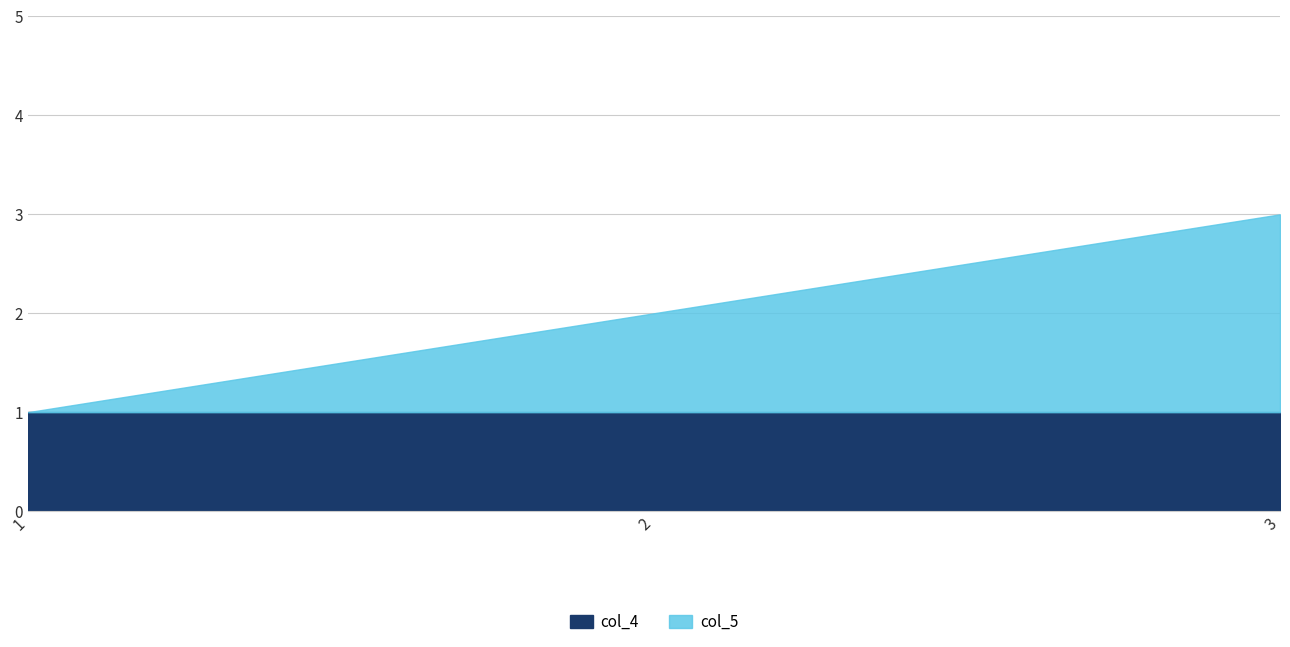

Which category has the highest value in the col_4 series?

1